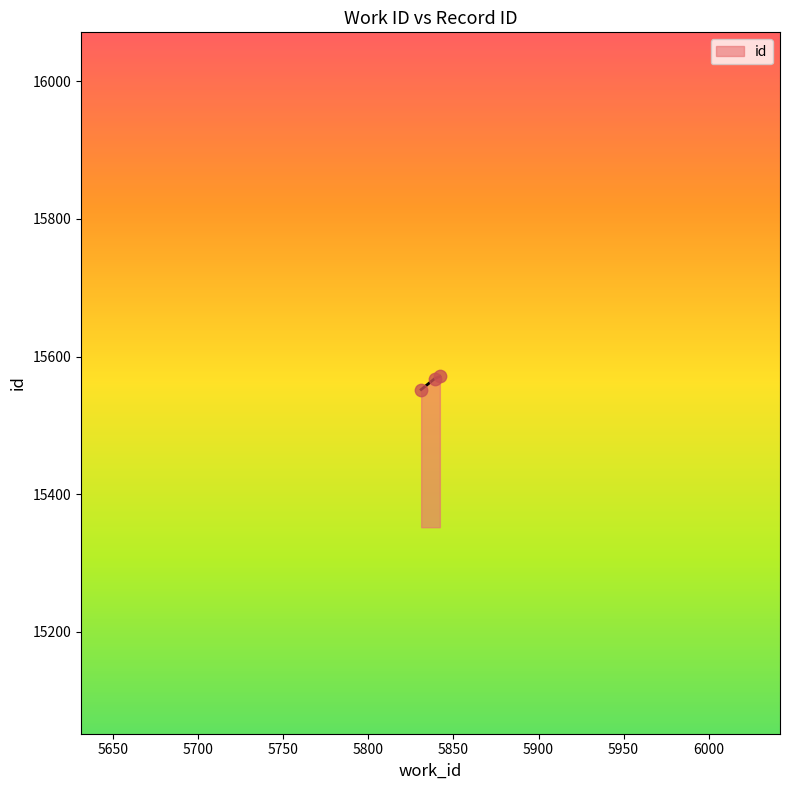

What is the sum of all values?

46691